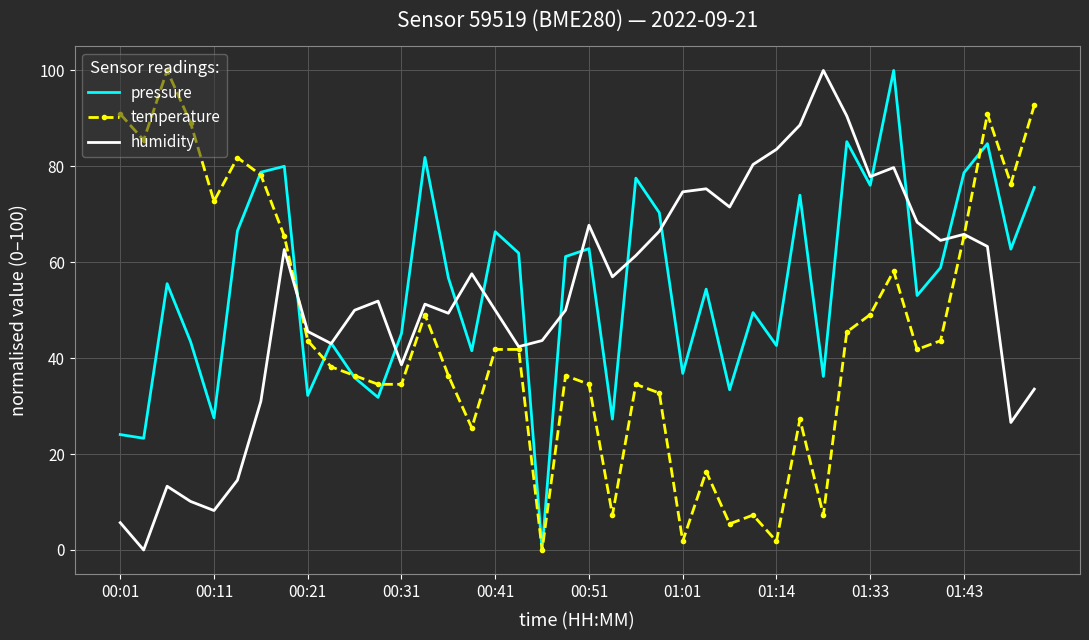

What is the maximum value shown in the chart?

100.0